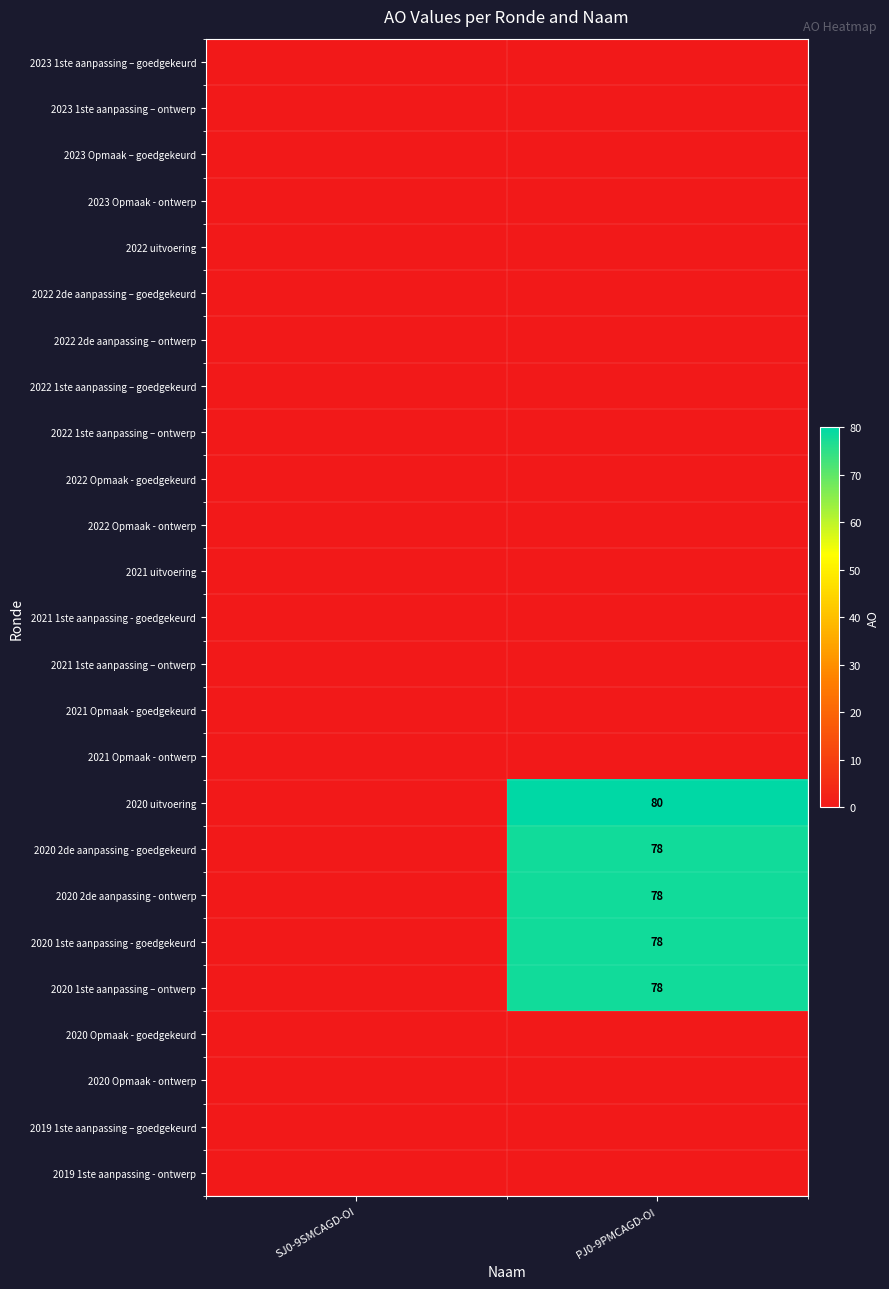

Count the 2020 1ste aanpassing - goedgekeurd values in the range 0 to 78.

2